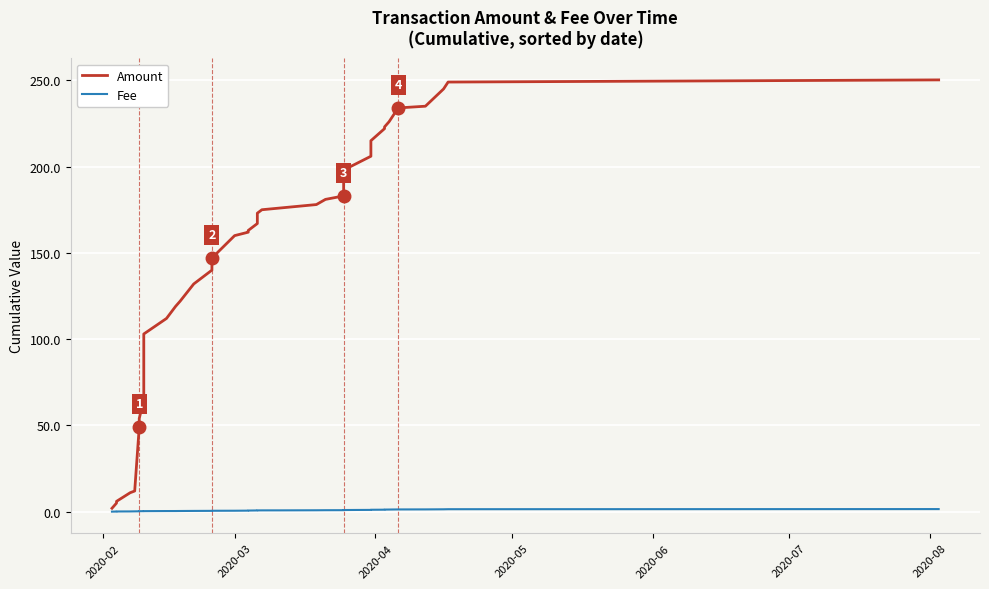

What is the sum of all Amount values?

6045.3